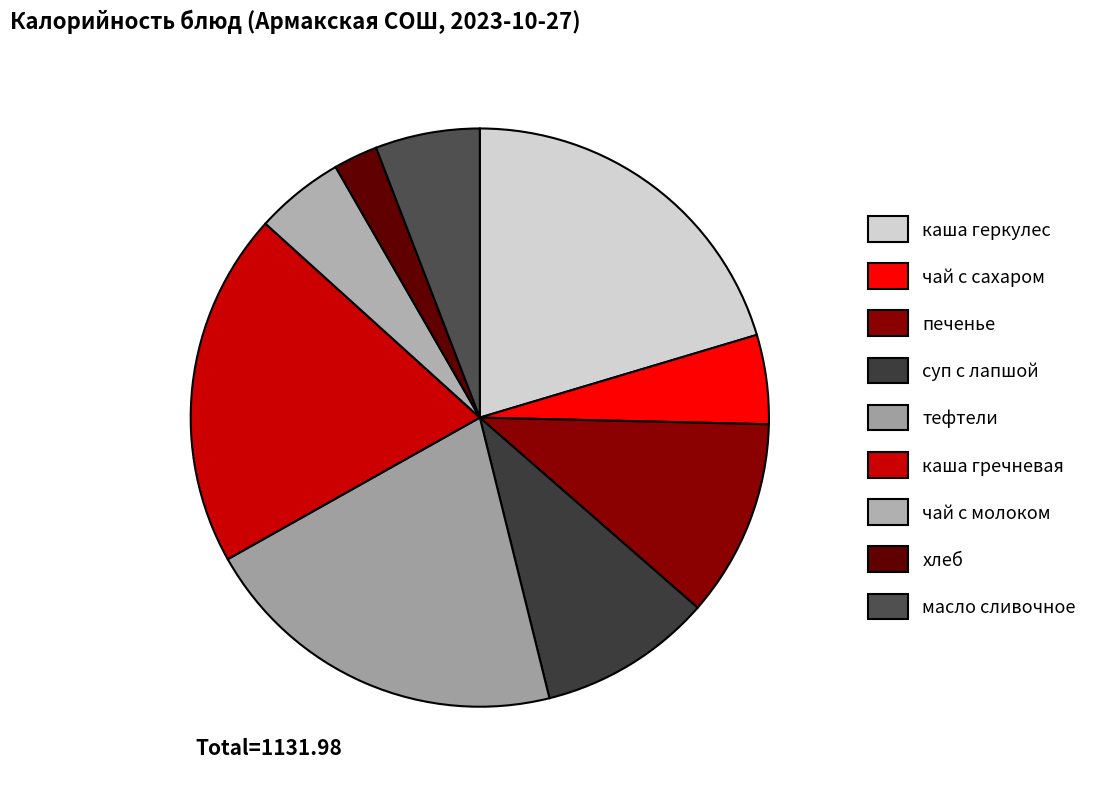

To the nearest percent, what is the combined percentage of печенье and хлеб?

14%